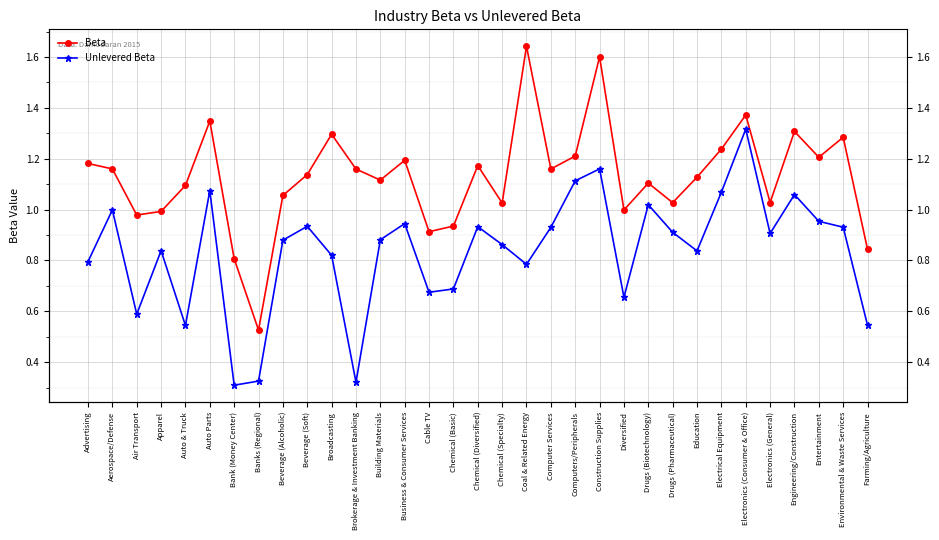

What is the difference between the Beta values at Advertising and Building Materials?

0.1